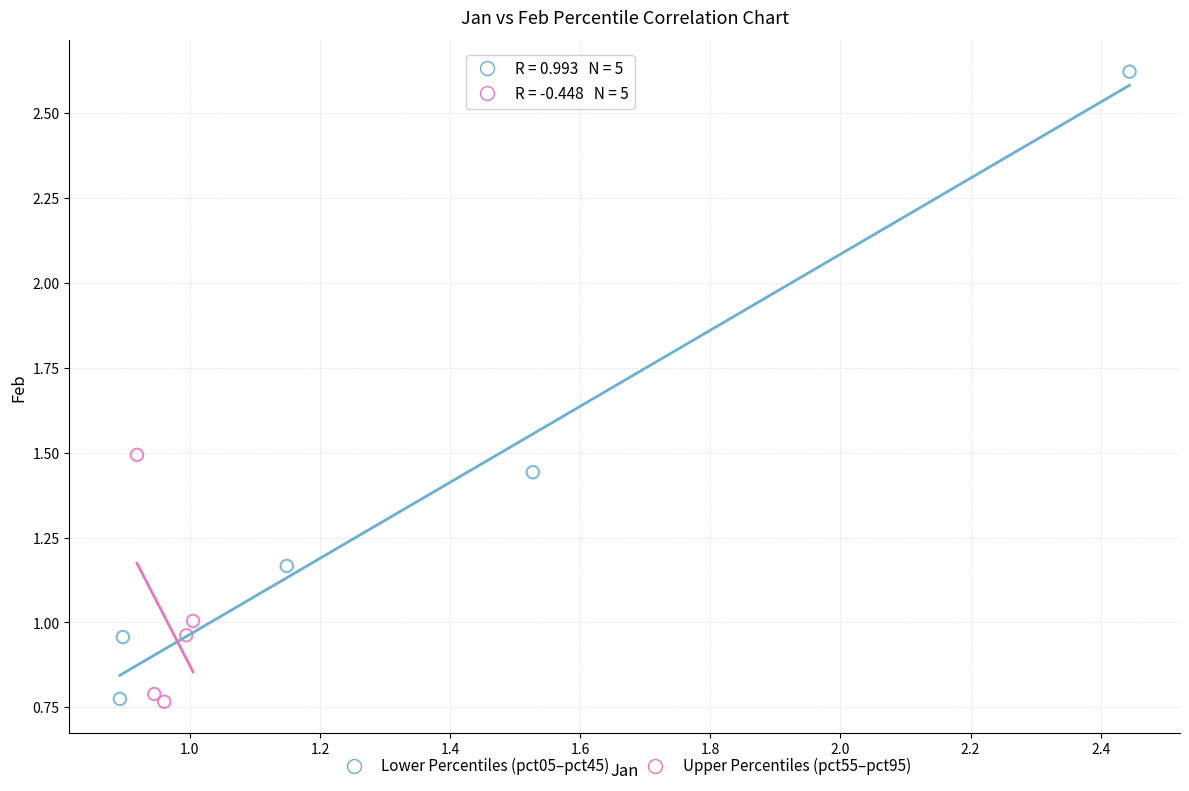

Which series has the widest spread of Y values?

Lower Percentiles (pct05–pct45)